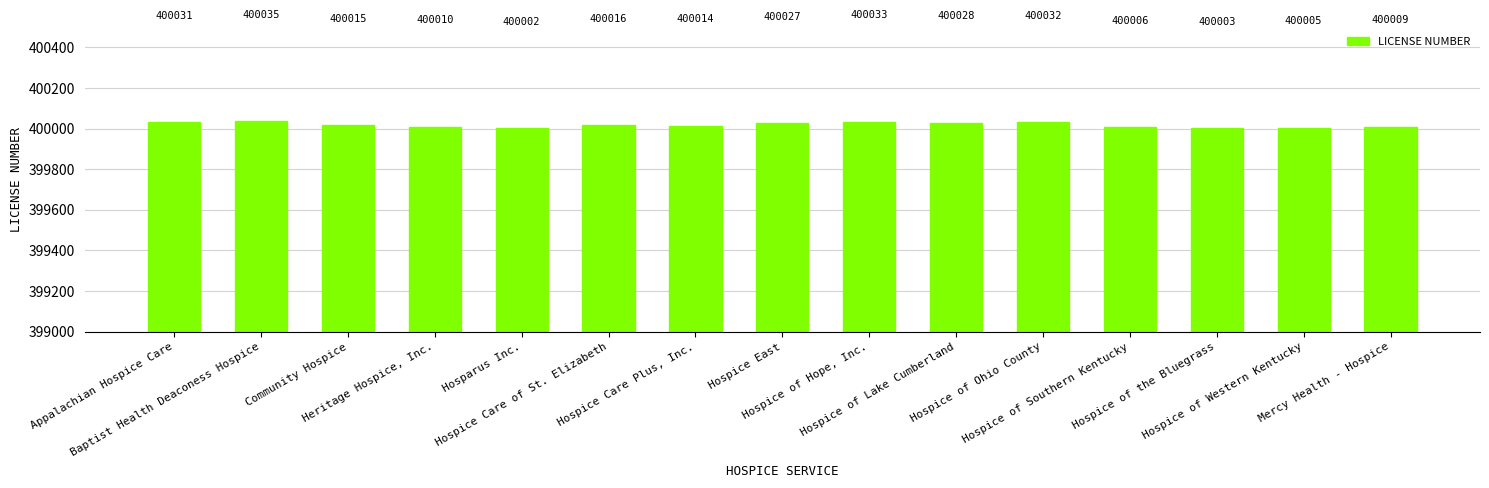

The value at Hospice Care Plus, Inc. is 400014. True or false?

True